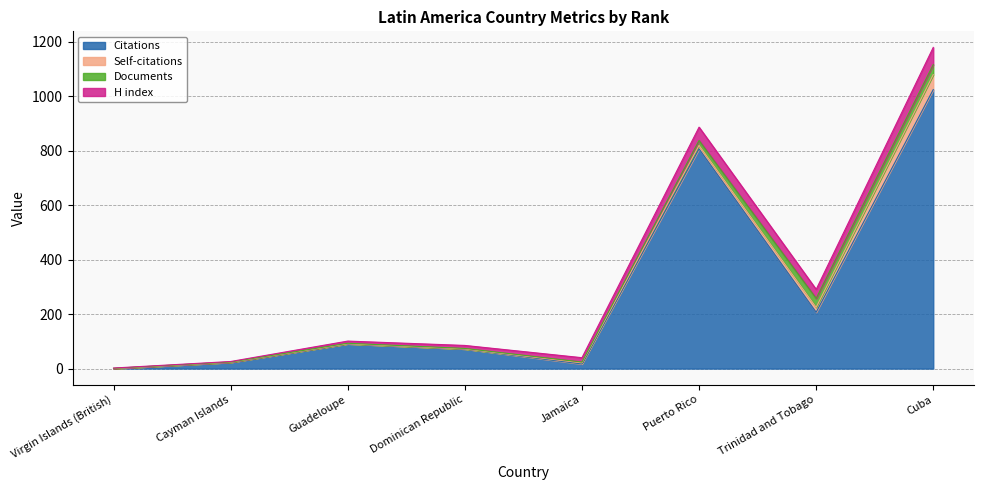

At which category does H index reach its first local valley?

Trinidad and Tobago